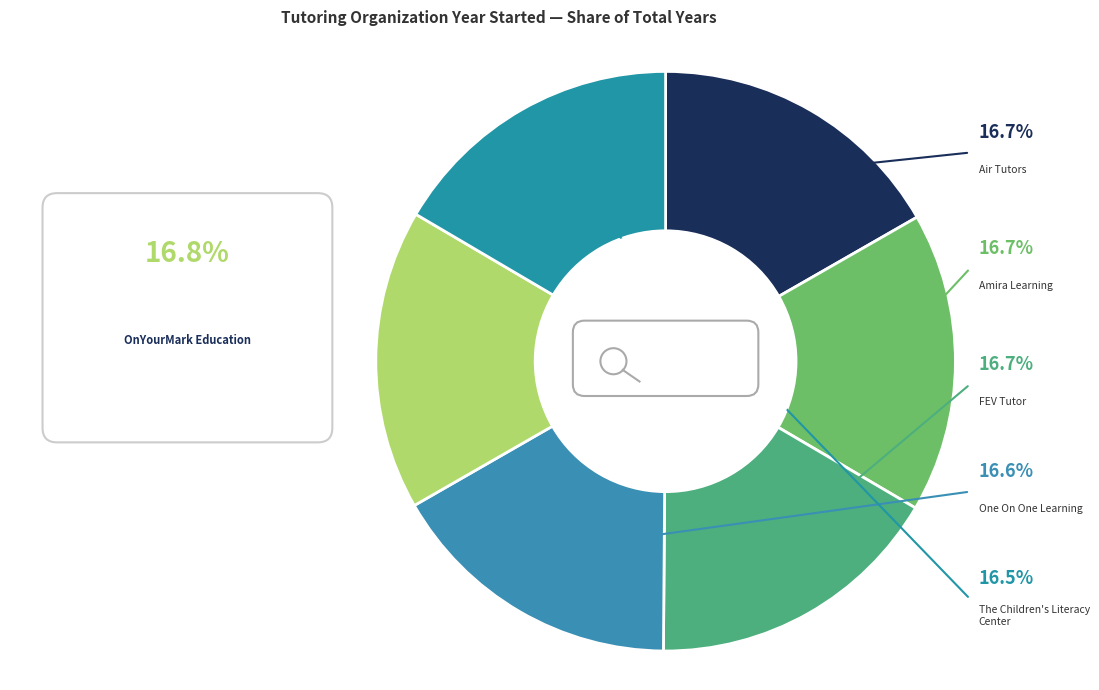

What is the largest slice in the pie chart?

OnYourMark Education